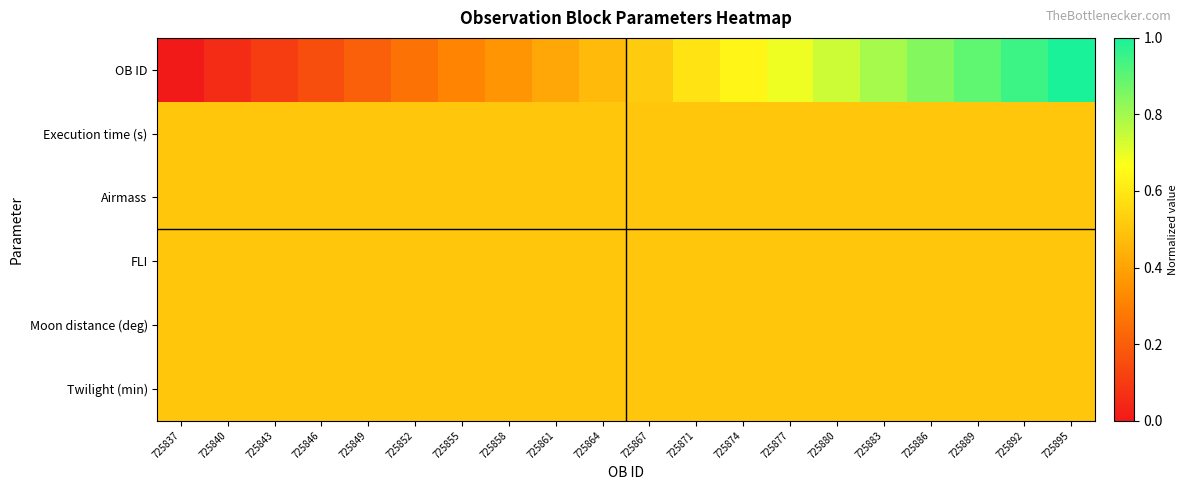

At 725883, list the series in order from smallest to largest.

Execution time (s), Airmass, FLI, Moon distance (deg), Twilight (min), OB ID